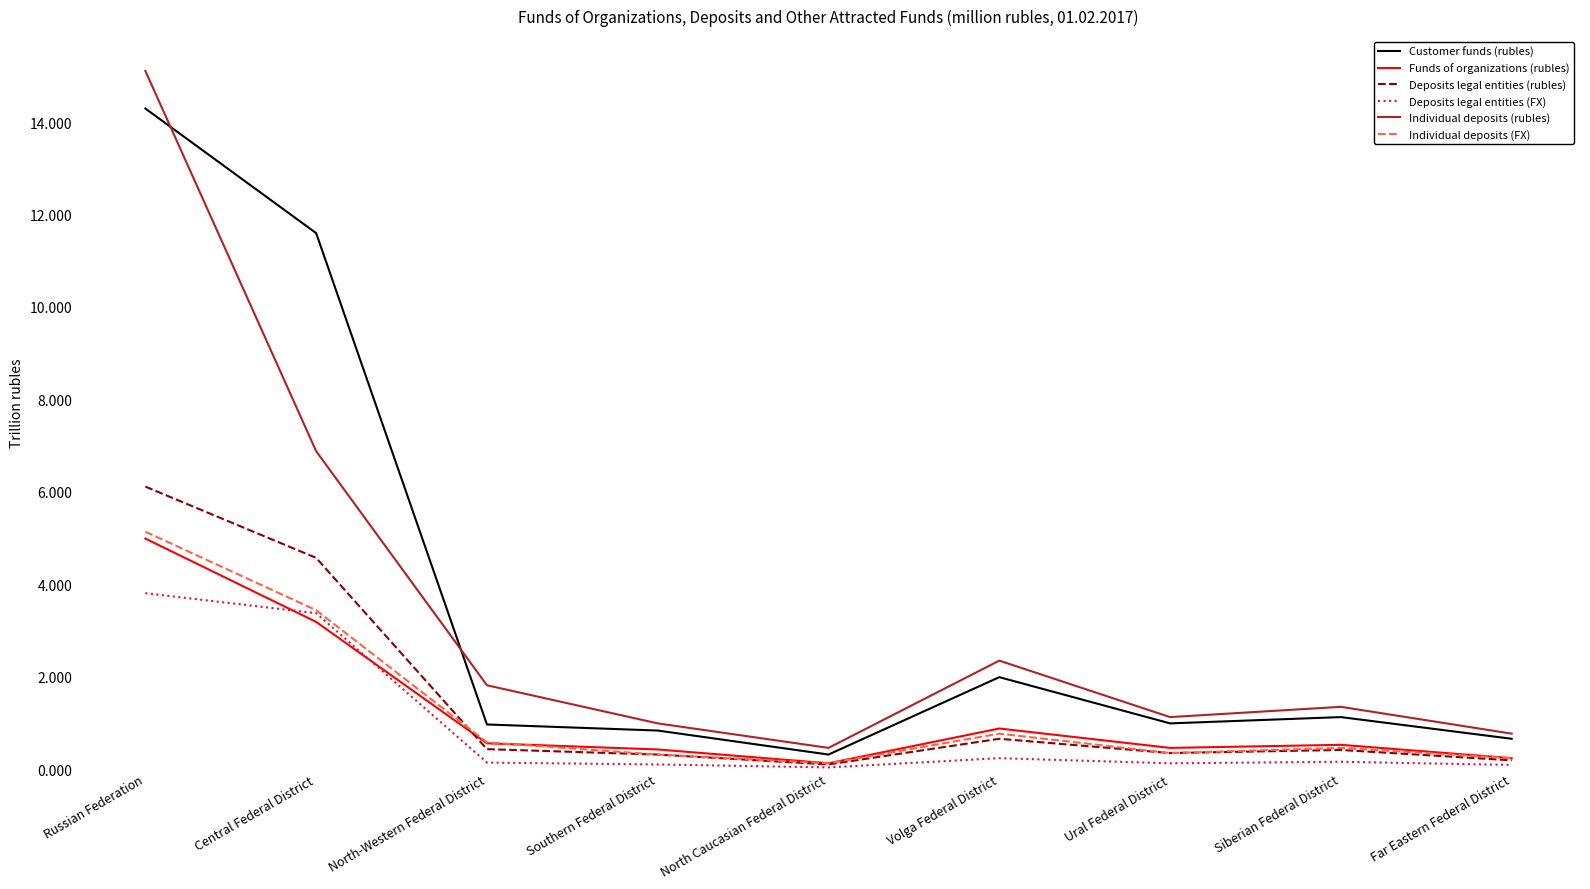

At Southern Federal District, list the series in order from smallest to largest.

Deposits legal entities (FX), Deposits legal entities (rubles), Individual deposits (FX), Funds of organizations (rubles), Customer funds (rubles), Individual deposits (rubles)